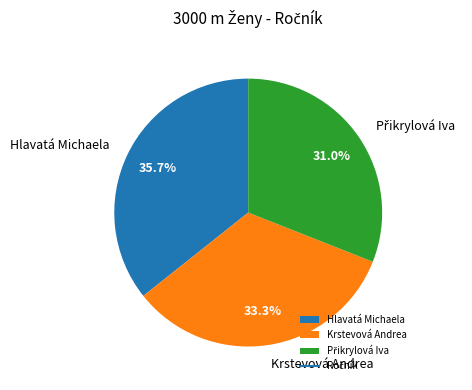

Is Krstevová Andrea the majority of the pie?

No